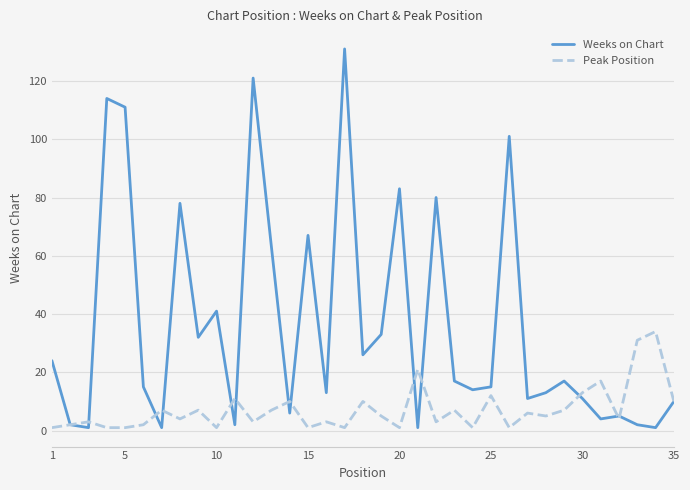

List the series in order of their peak value, lowest first.

Peak Position, Weeks on Chart